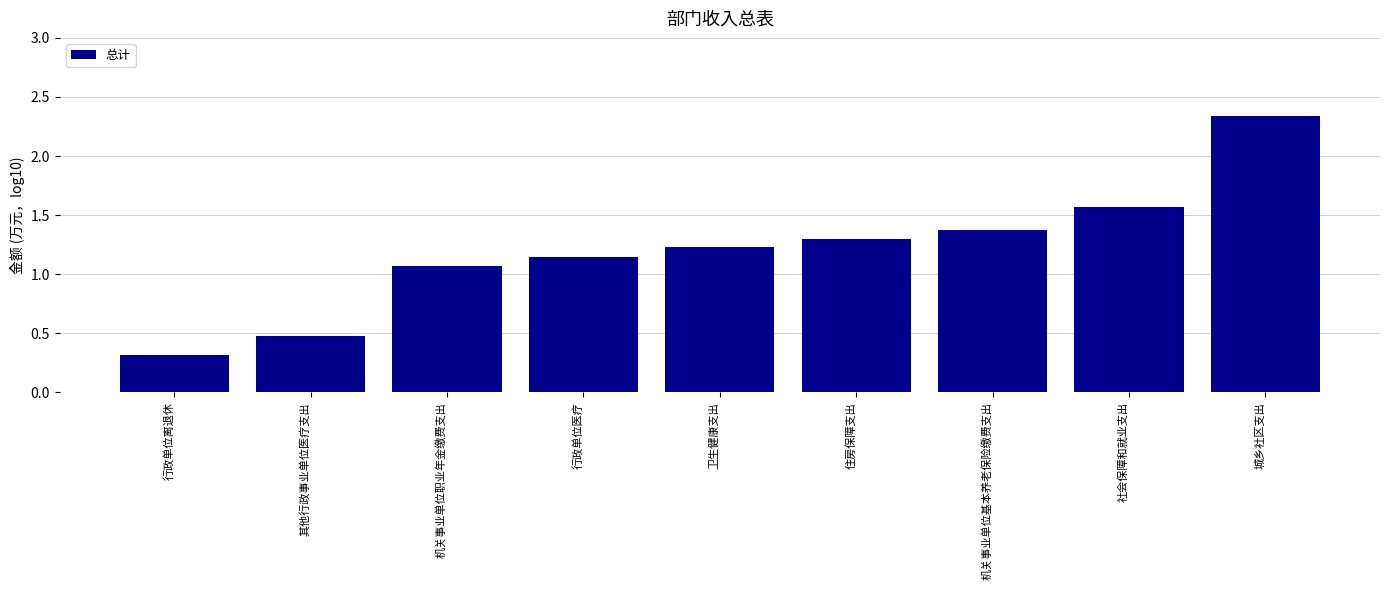

What is the difference between the values at 城乡社区支出 and 其他行政事业单位医疗支出?

1.9